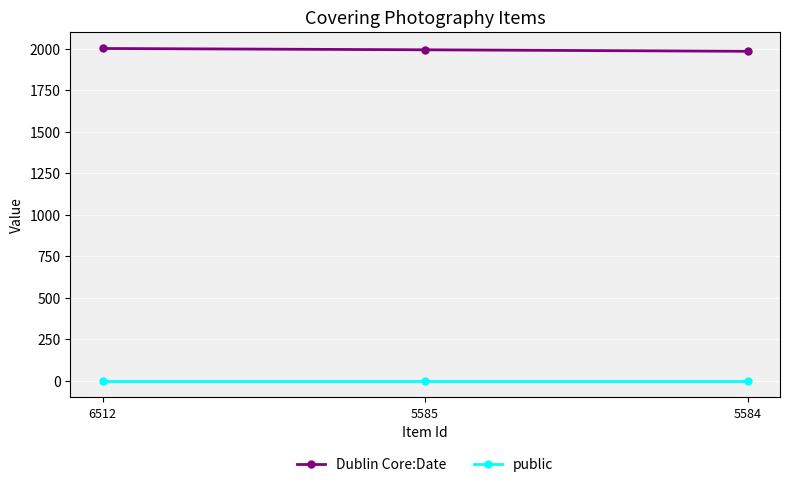

What is the maximum value for Dublin Core:Date?

2003